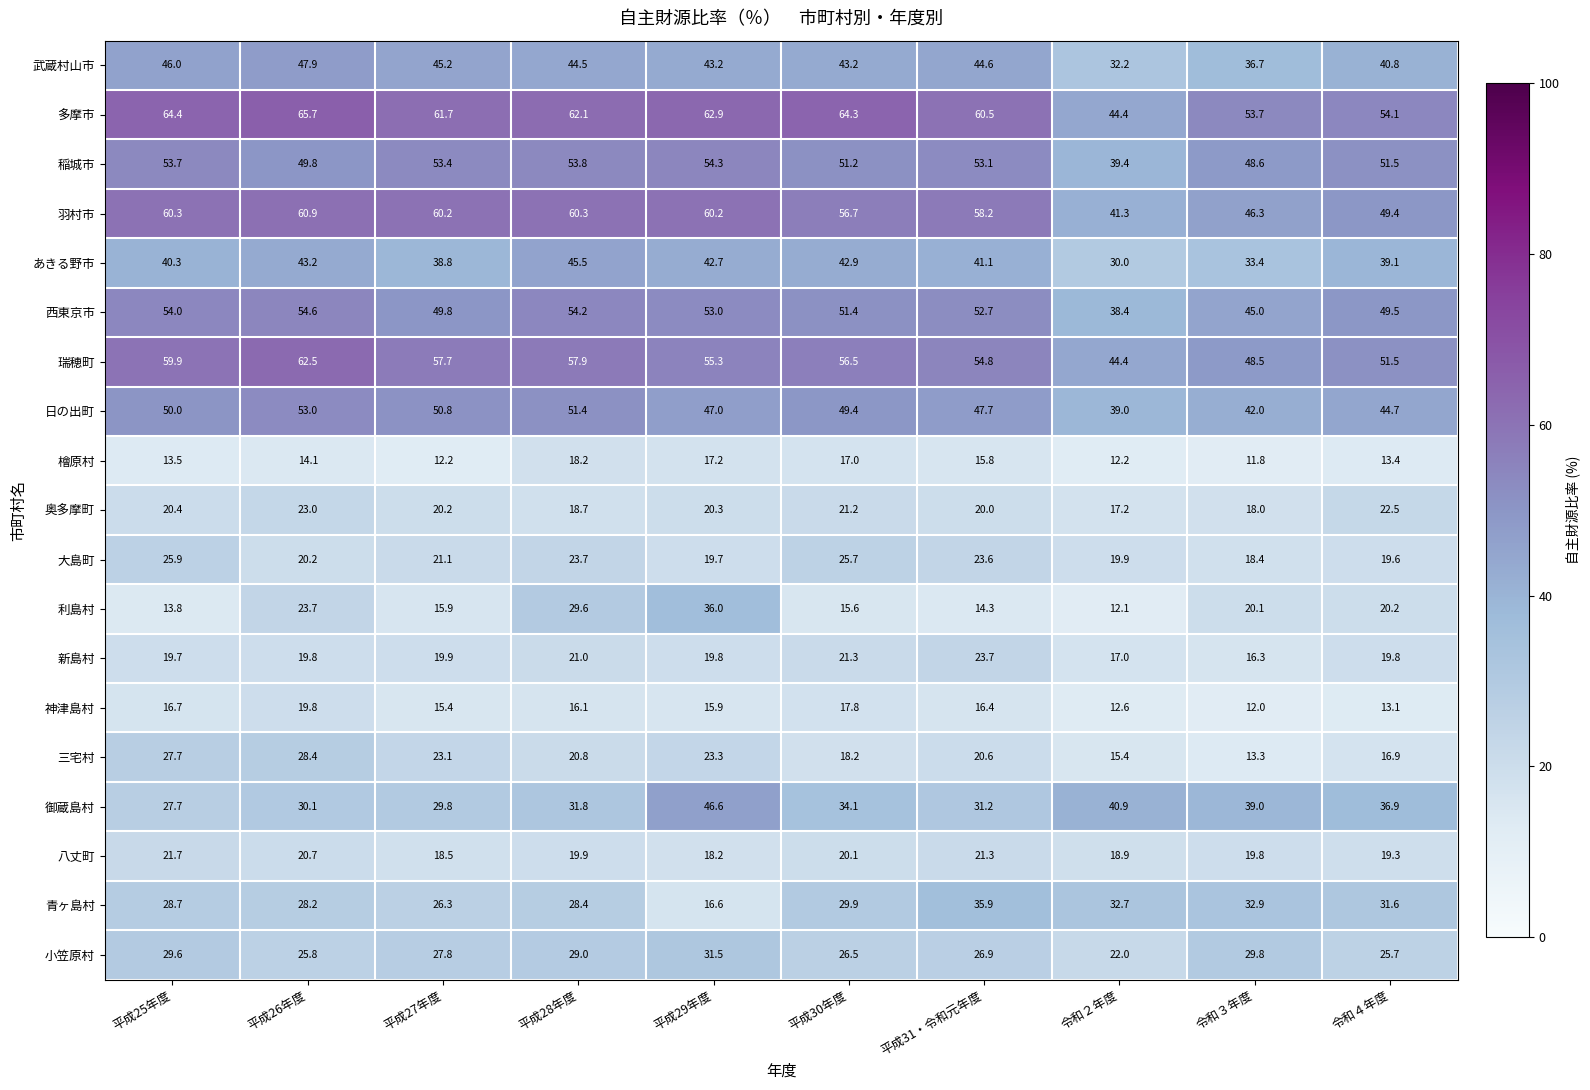

Rank the series by their maximum value, from highest to lowest.

多摩市, 瑞穂町, 羽村市, 西東京市, 稲城市, 日の出町, 武蔵村山市, 御蔵島村, あきる野市, 利島村, 青ヶ島村, 小笠原村, 三宅村, 大島町, 新島村, 奥多摩町, 八丈町, 神津島村, 檜原村